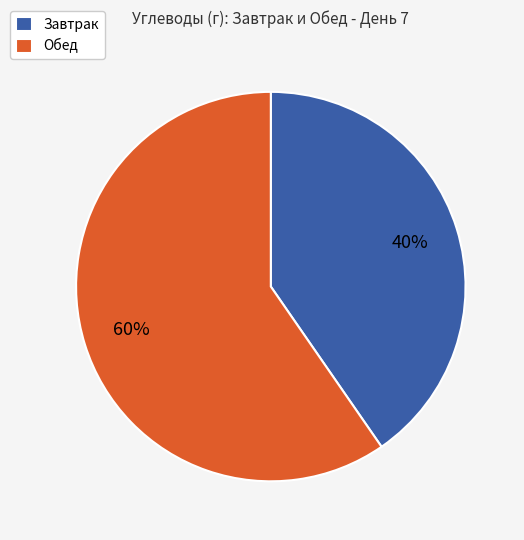

To the nearest percent, what percentage of the pie is Завтрак?

40%